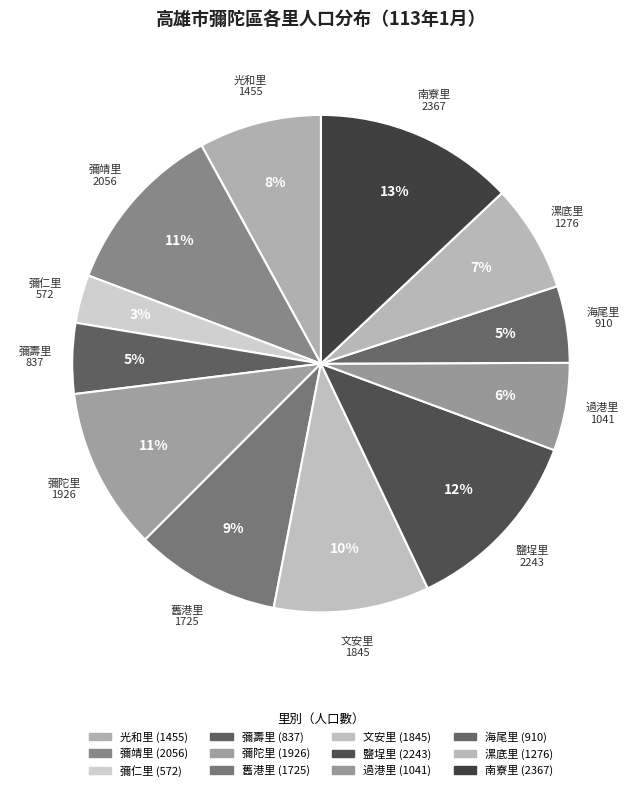

To the nearest percent, what is the difference between the largest and smallest slice percentages?

10%